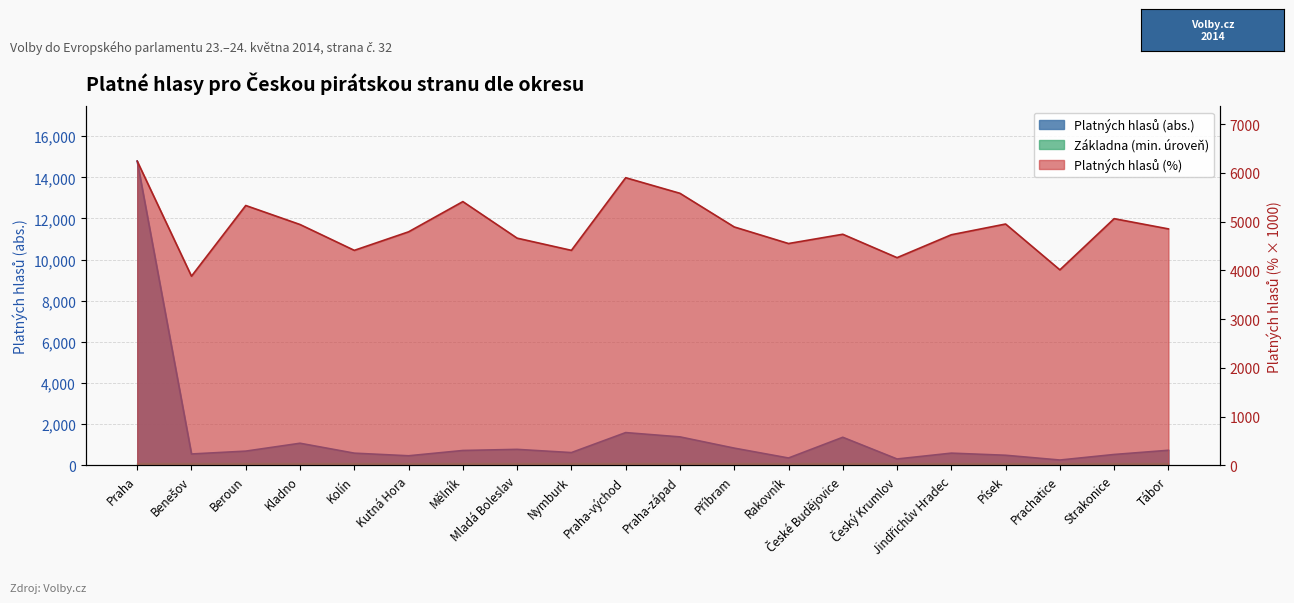

True or false: Platných hlasů (%) and Platných hlasů (abs.) intersect in this chart.

True